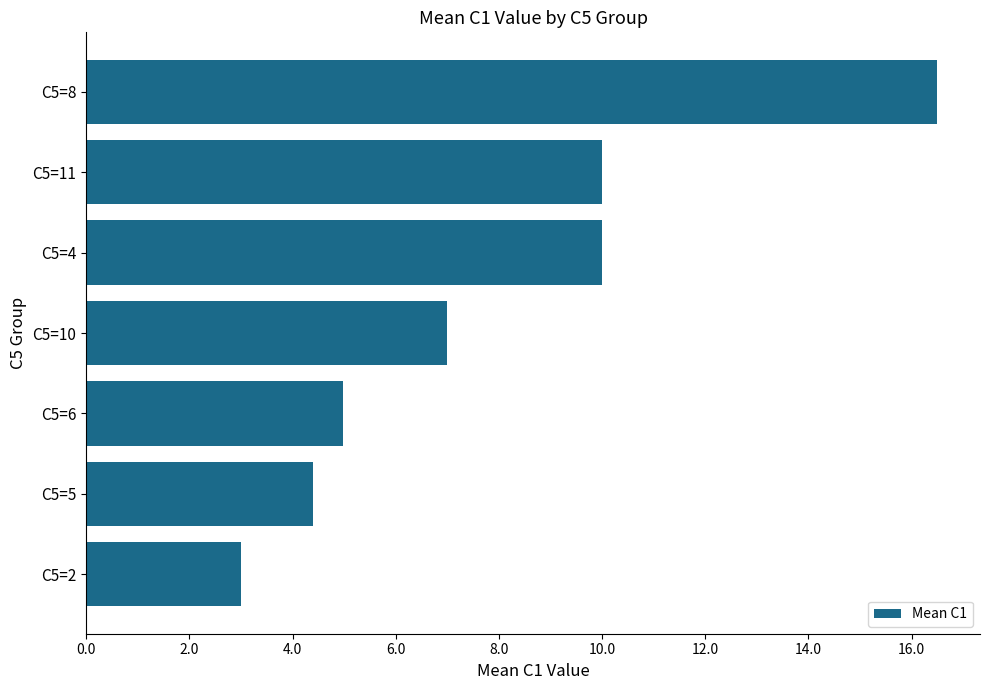

True or false: the data shows 7.1 at C5=6.

False